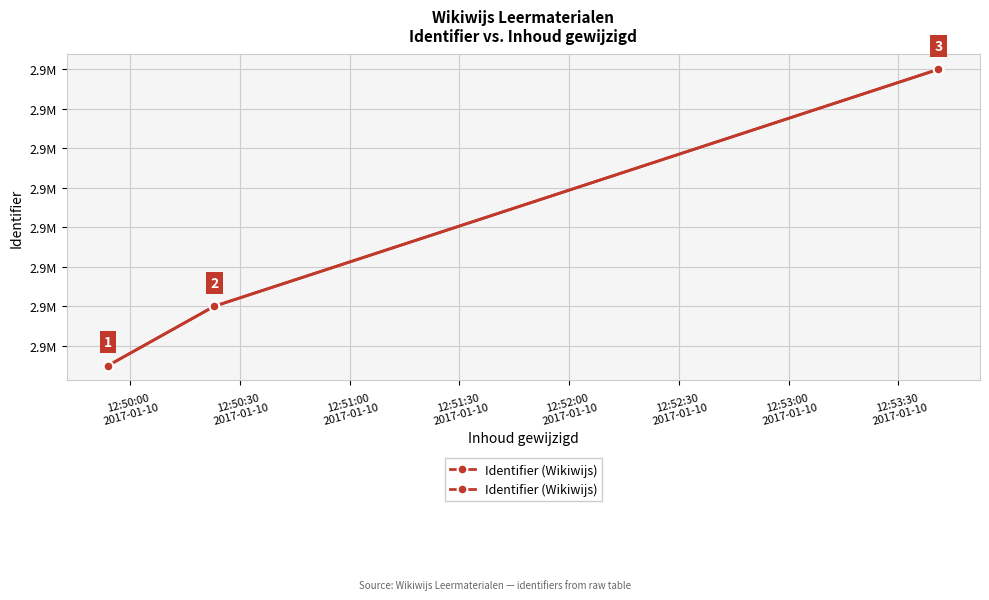

List the labels in order of value, smallest first.

12:50:00
2017-01-10, 12:50:30
2017-01-10, 12:51:00
2017-01-10